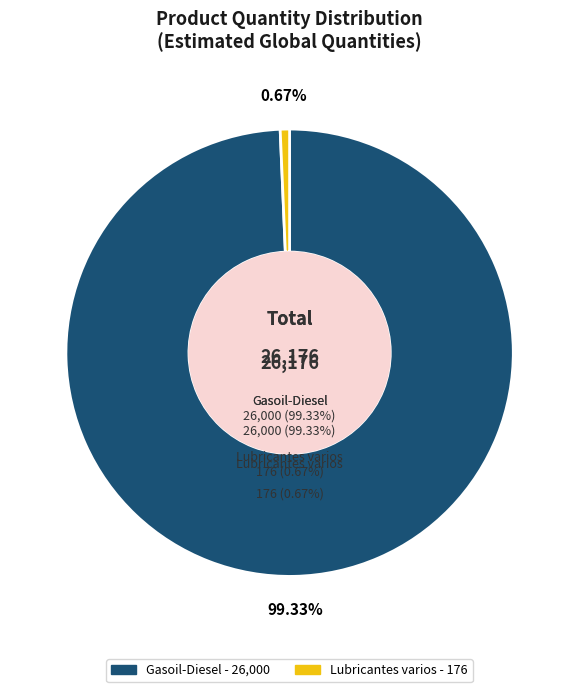

To the nearest percent, what portion does Gasoil-Diesel represent?

99%